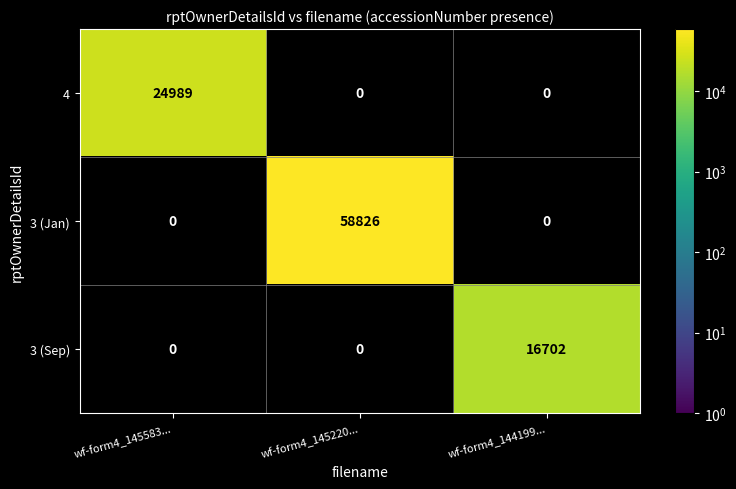

True or false: 3 (Jan) has a value of 95669.8 at wf-form4_145220....

False